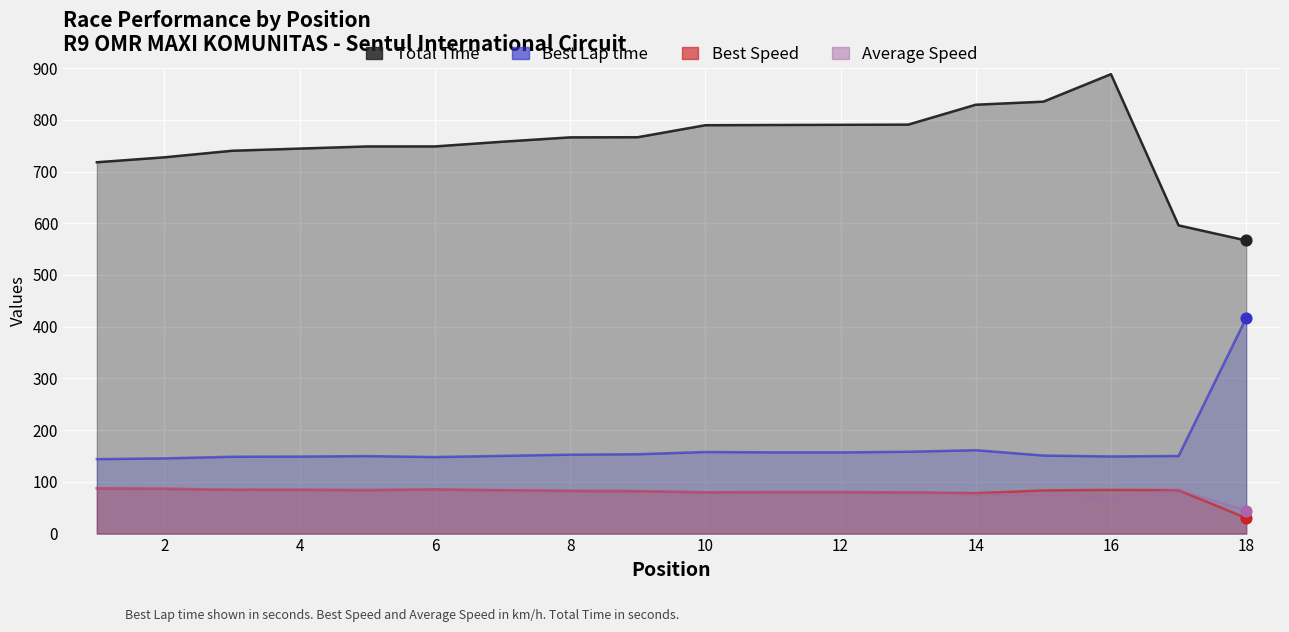

Which series has the largest Y range (max minus min)?

Total Time